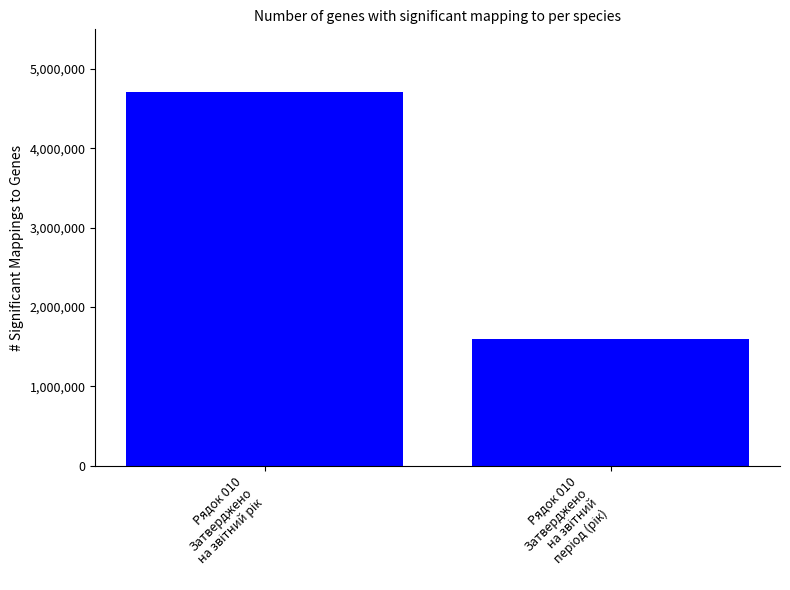

What is the sum of all values?

6307000